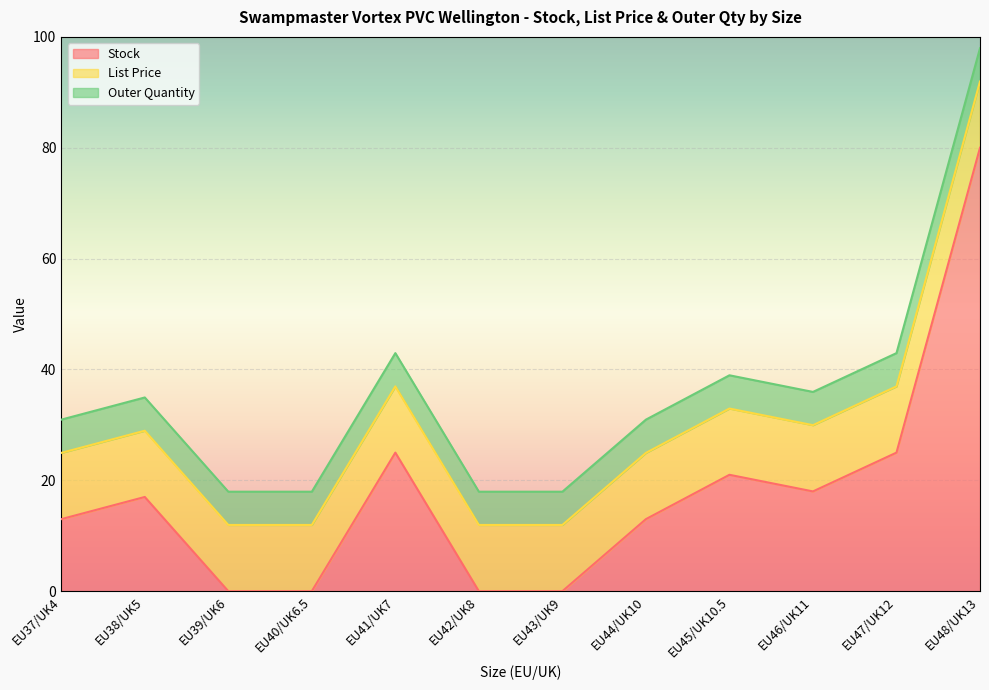

What position from the left is EU42/UK8?

6